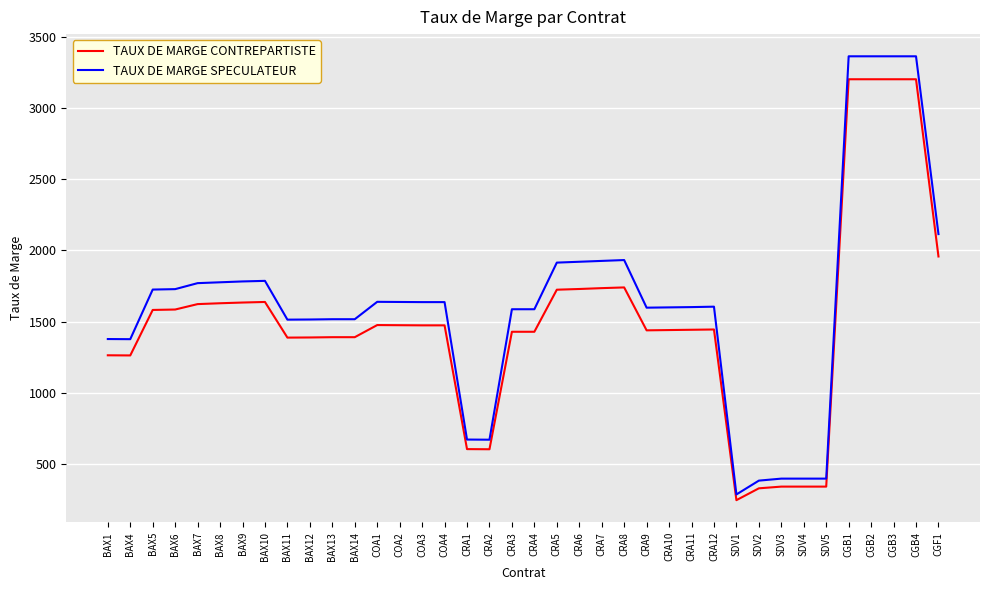

Is it true that TAUX DE MARGE SPECULATEUR equals 620 at CRA12?

False